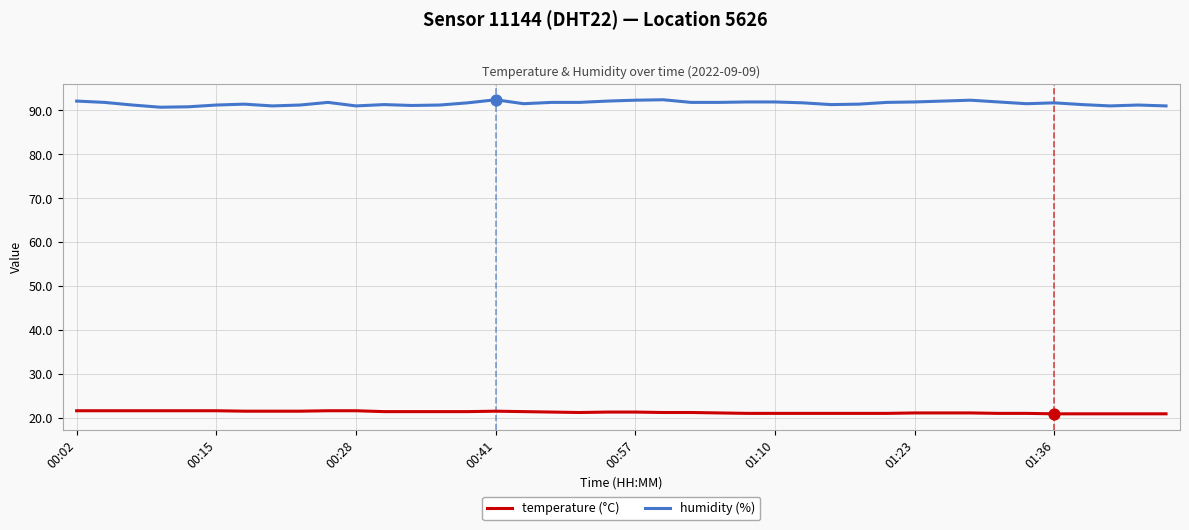

Which series has the largest total across all categories?

humidity (%)